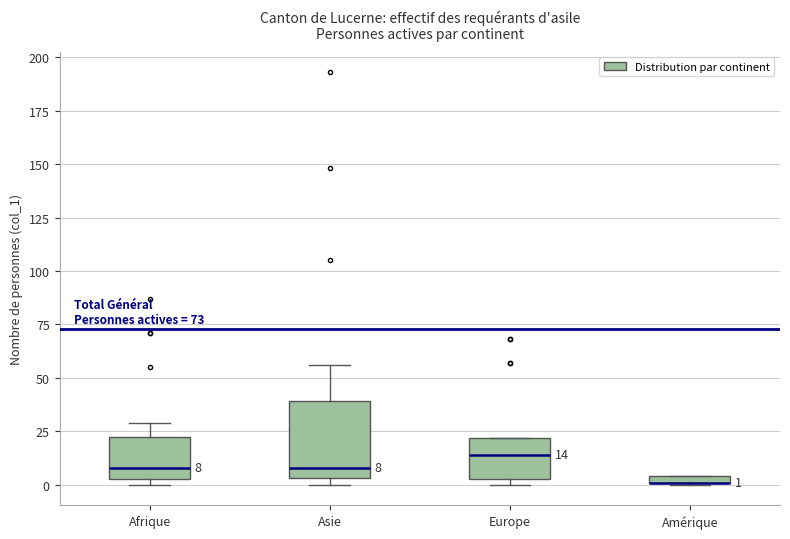

Comparing the boxes themselves (not the whiskers), which one is the tallest?

Asie